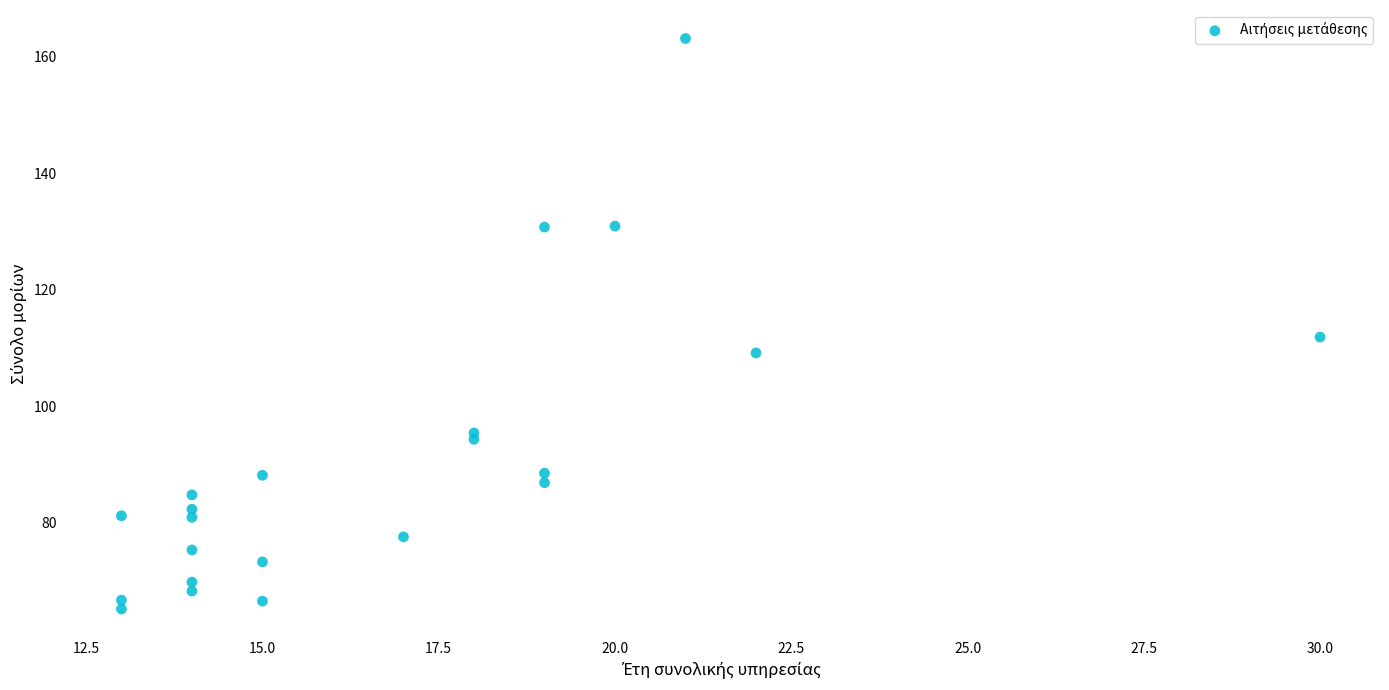

What Y value in the scatter plot is closest to 114?

111.9